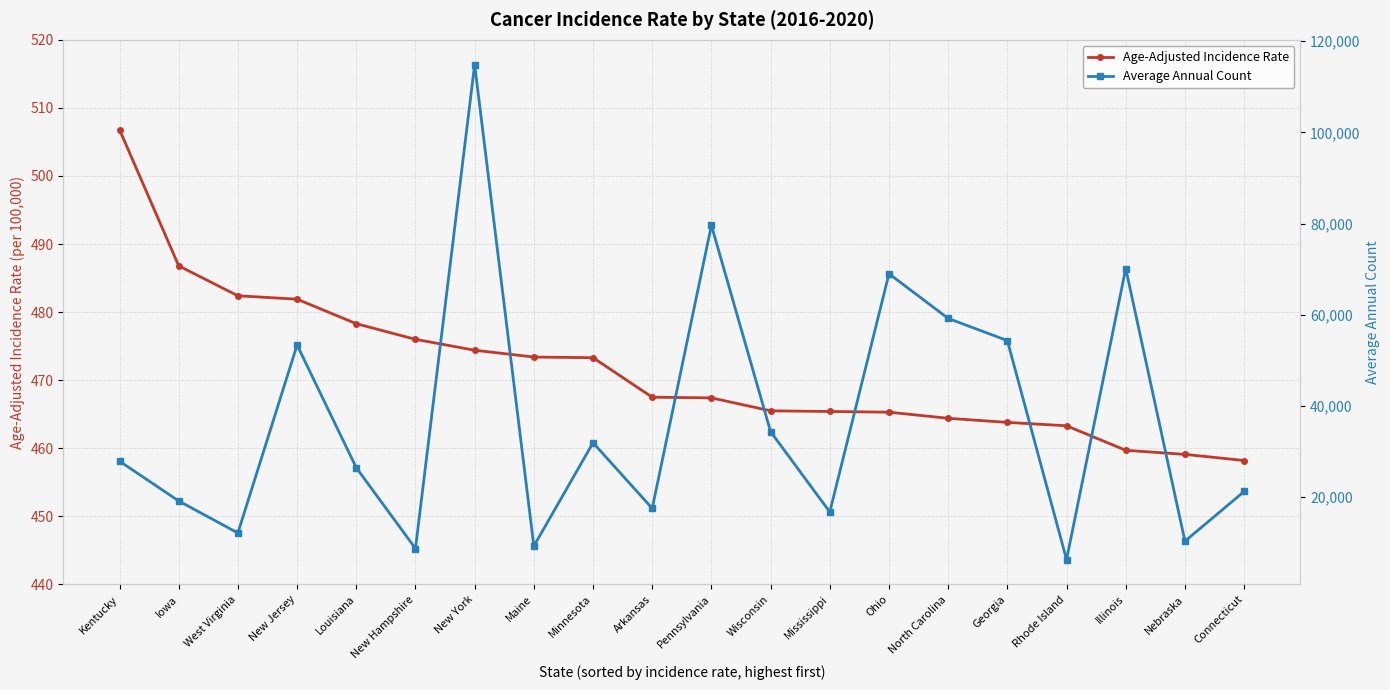

Which series has the largest total across all categories?

Average Annual Count